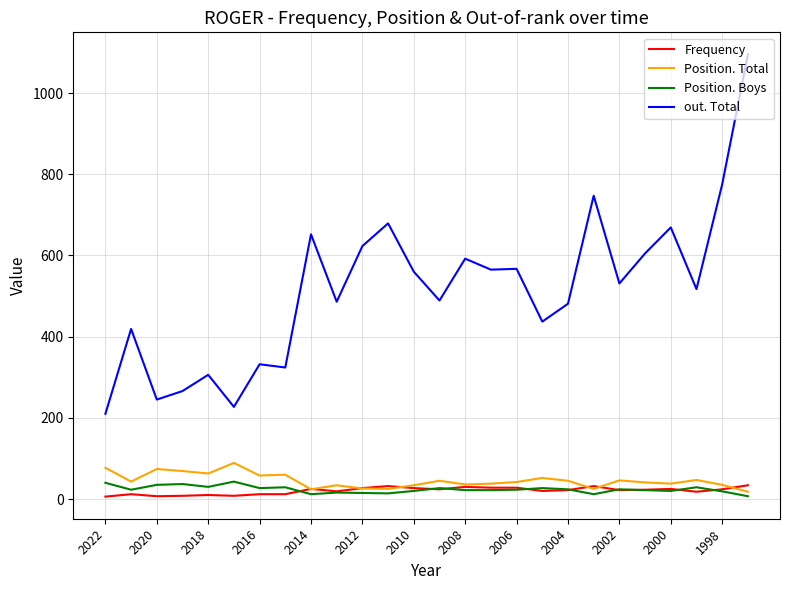

True or false: Frequency and out. Total cross at least once.

False